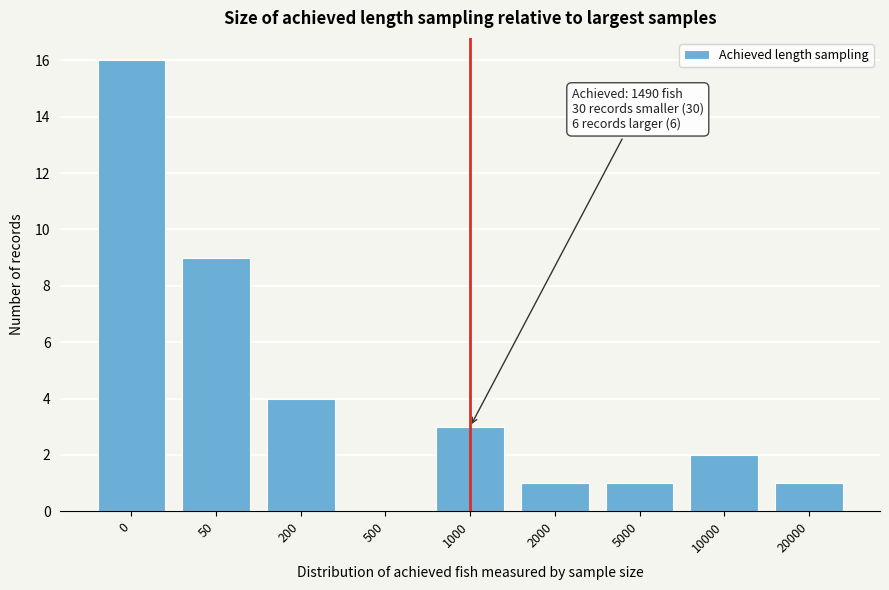

Reading left to right, list all the values displayed in this chart.

0=16	50=9	200=4	500=0	1000=3	2000=1	5000=1	10000=2	20000=1